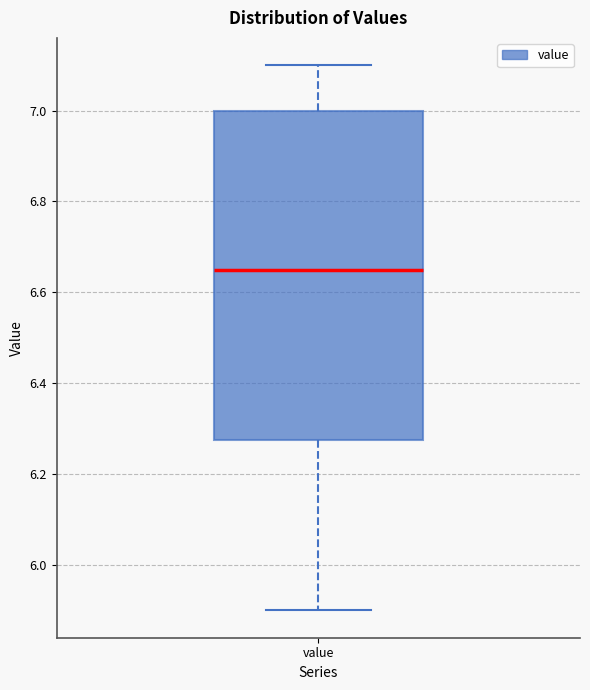

Where is the upper edge of the box for value on the y-axis? The values are not printed on the chart, so give them approximately, as read against the axis.

7.00